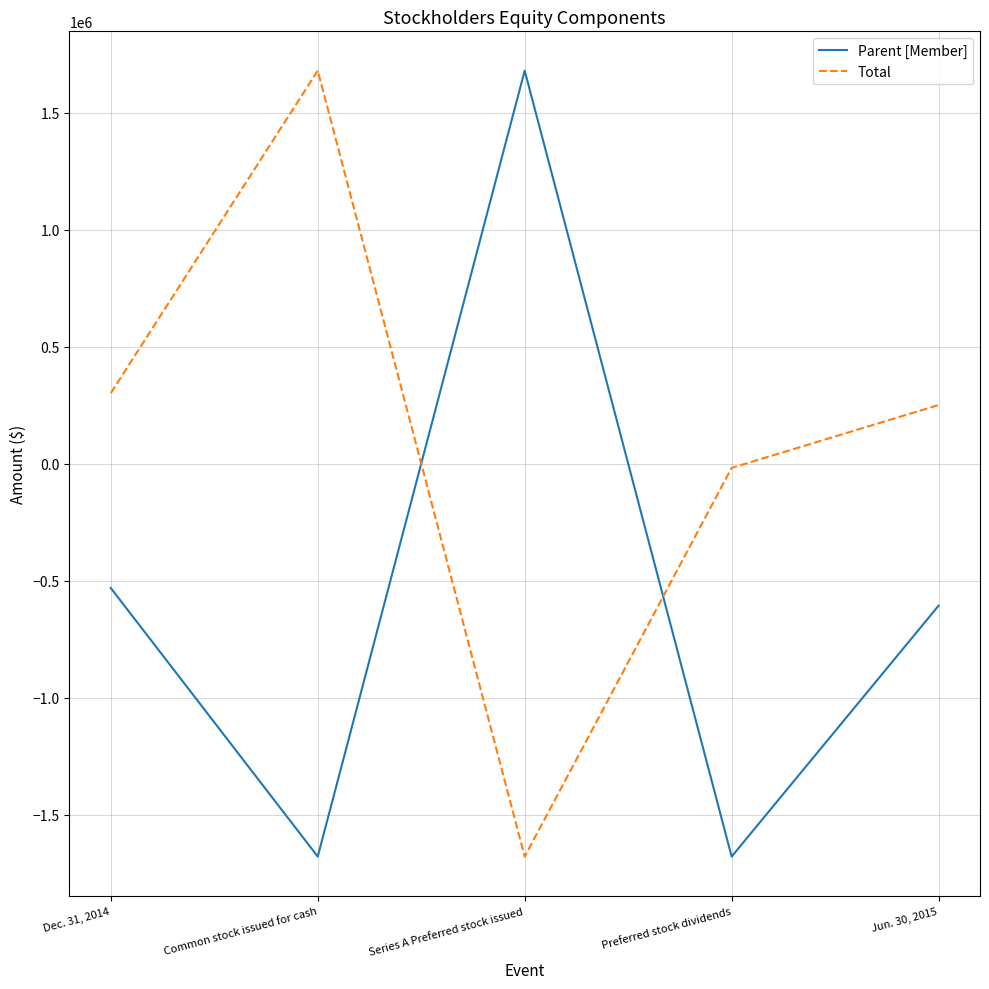

What position from the right is Jun. 30, 2015?

1